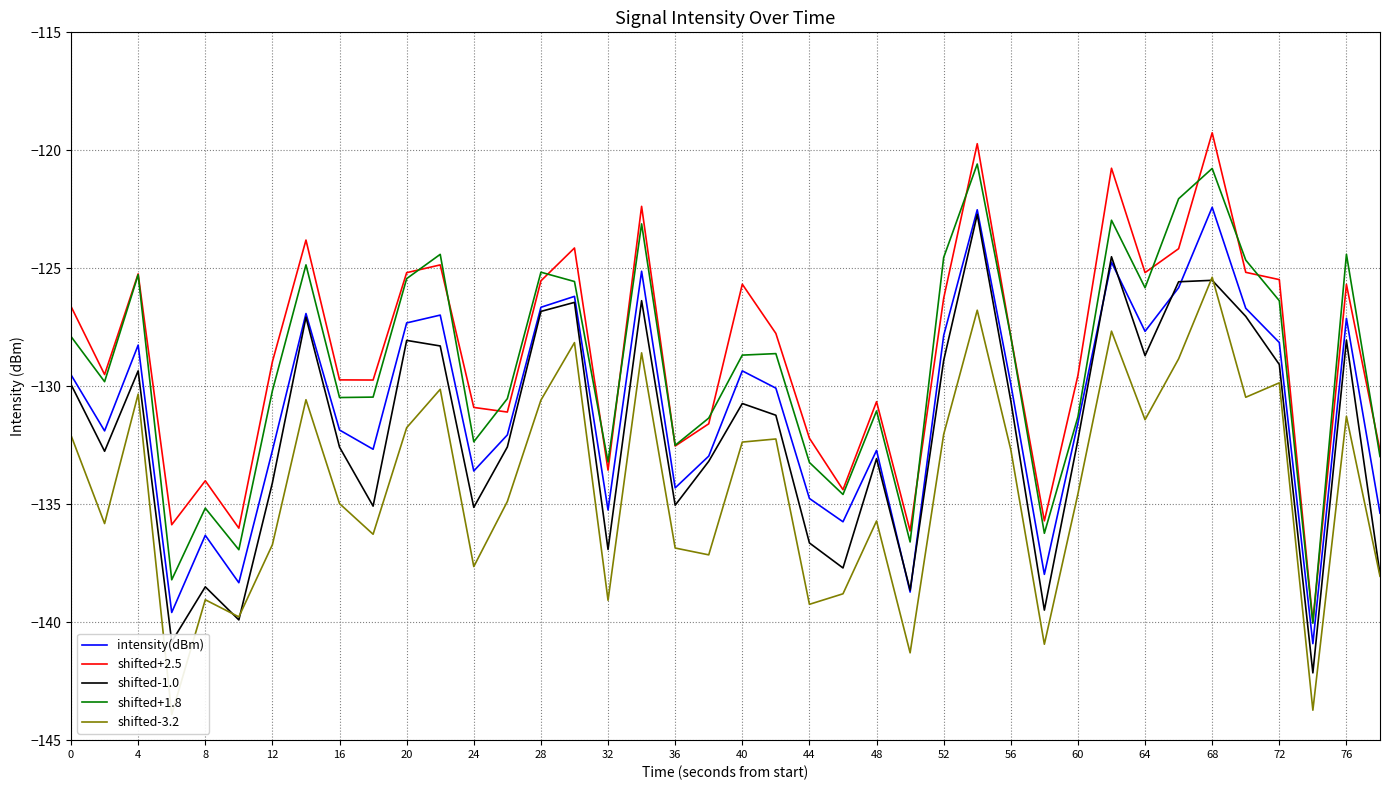

In shifted-1.0, how many points are higher than both neighbors (excluding endpoints)?

12